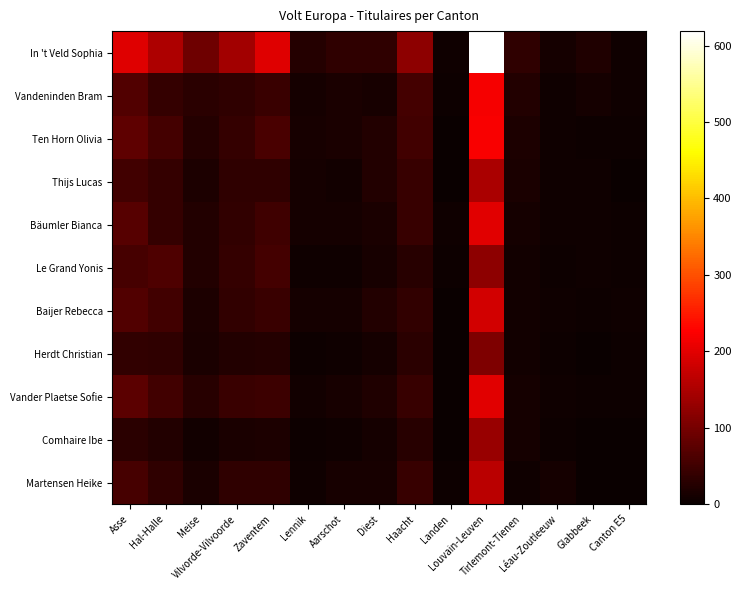

Which label corresponds to the smallest value in the chart?

Landen